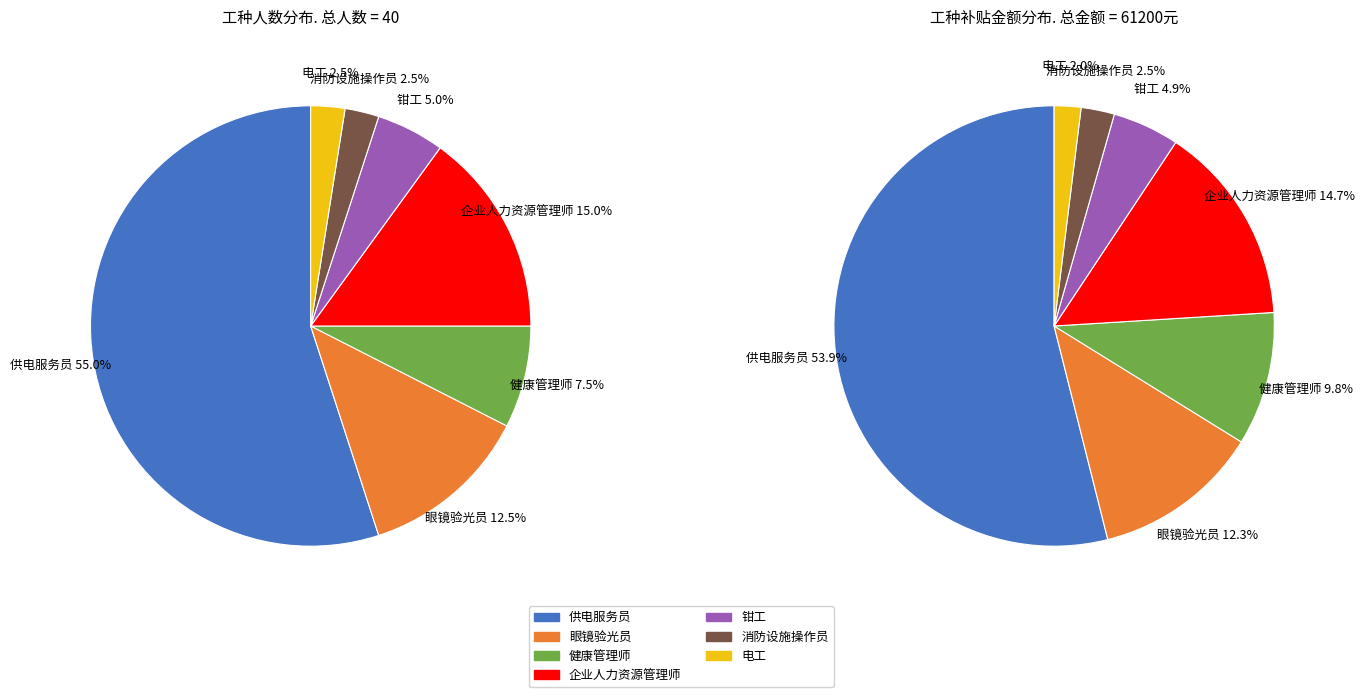

To the nearest percent, what is the average slice percentage?

14%